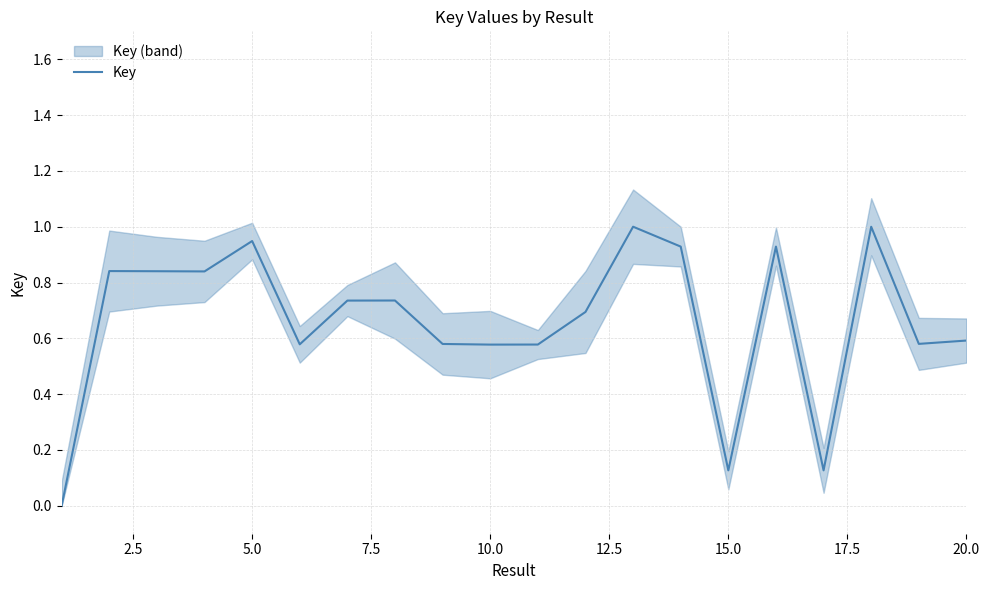

What is the difference between the maximum and minimum values?

1.0